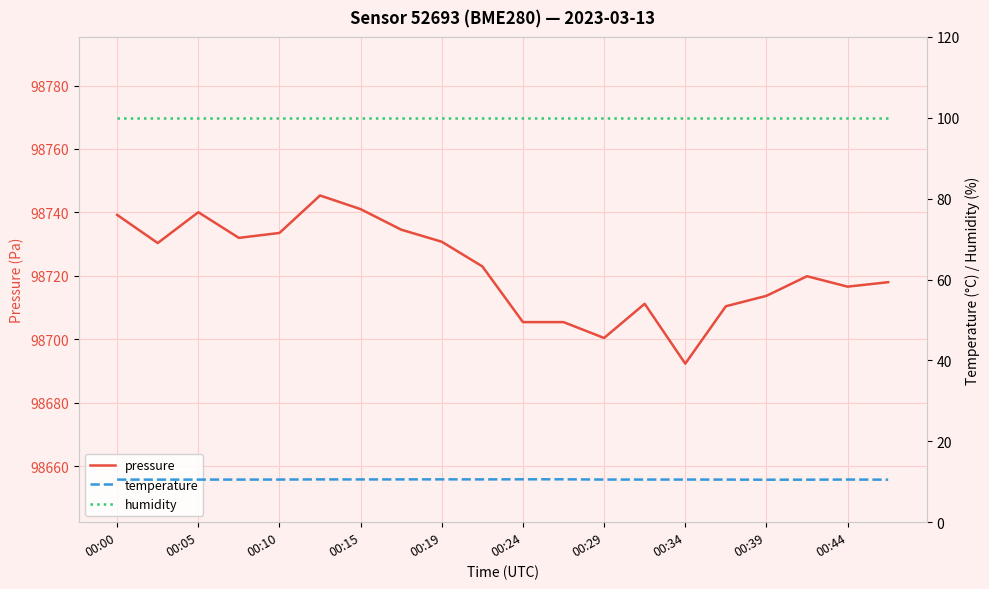

At which label does pressure reach its minimum?

00:34